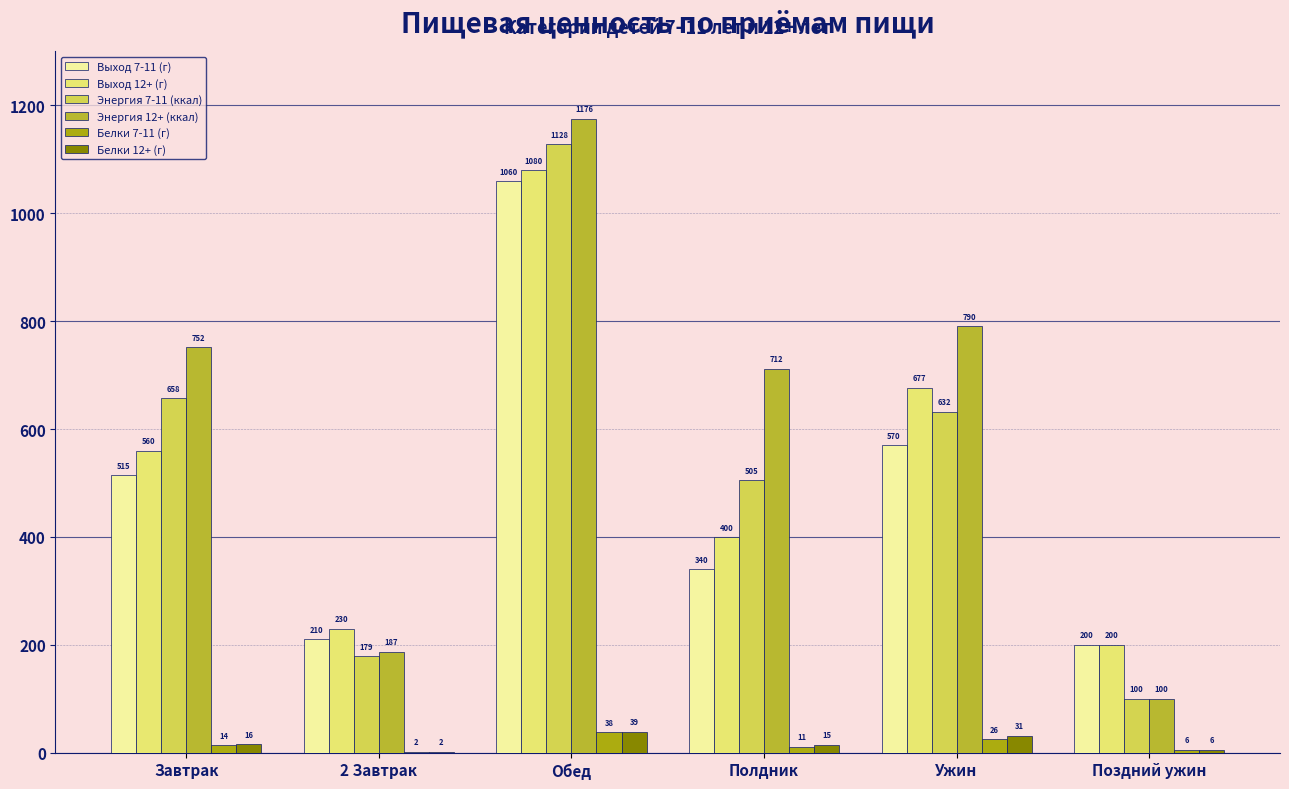

Is it true that Выход 7-11 (г) equals 340.0 at Полдник?

True